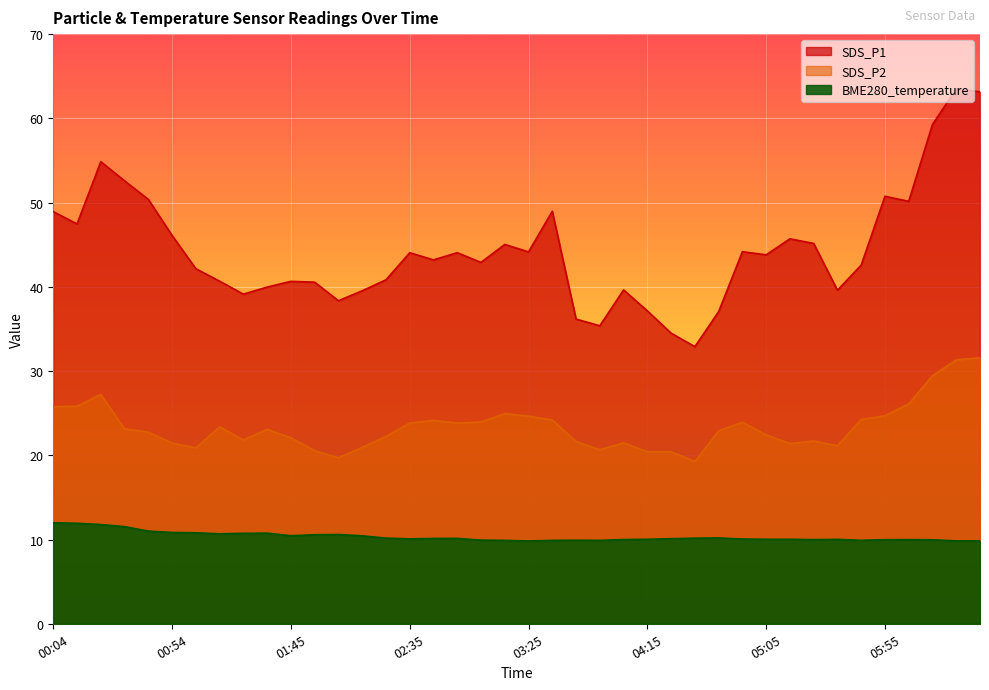

Reading left to right, what are all the values shown in this chart?

SDS_P1: 48.9	47.5	54.9	52.6	50.4	46.1	42.1	40.7	39.1	40.0	40.6	40.5	38.4	39.5	40.8	44.0	43.2	44.0	42.9	45.0	44.1	49.0	36.2	35.4	39.6	37.1	34.5	32.9	37.0	44.2	43.8	45.7	45.1	39.6	42.6	50.8	50.1	59.3	63.5	63.1
SDS_P2: 25.8	25.8	27.2	23.1	22.8	21.4	20.9	23.4	21.8	23.1	22.1	20.6	19.7	20.9	22.2	23.8	24.1	23.8	23.9	24.9	24.6	24.2	21.6	20.7	21.5	20.4	20.4	19.3	22.9	23.9	22.4	21.4	21.7	21.1	24.2	24.7	26.1	29.4	31.3	31.6
BME280_temperature: 12.0	11.9	11.8	11.5	11.0	10.8	10.8	10.7	10.7	10.8	10.4	10.6	10.6	10.4	10.2	10.1	10.1	10.1	9.9	9.9	9.8	9.9	9.9	9.9	10.0	10.0	10.1	10.2	10.2	10.1	10.0	10.0	10.0	10.0	9.9	10.0	10.0	10.0	9.8	9.8